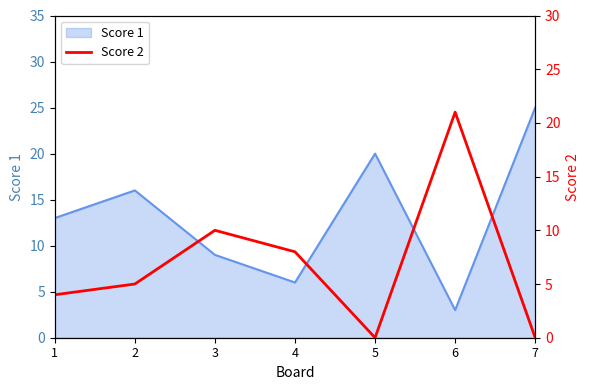

The Score 1 series shows 3 at 6. True or false?

True